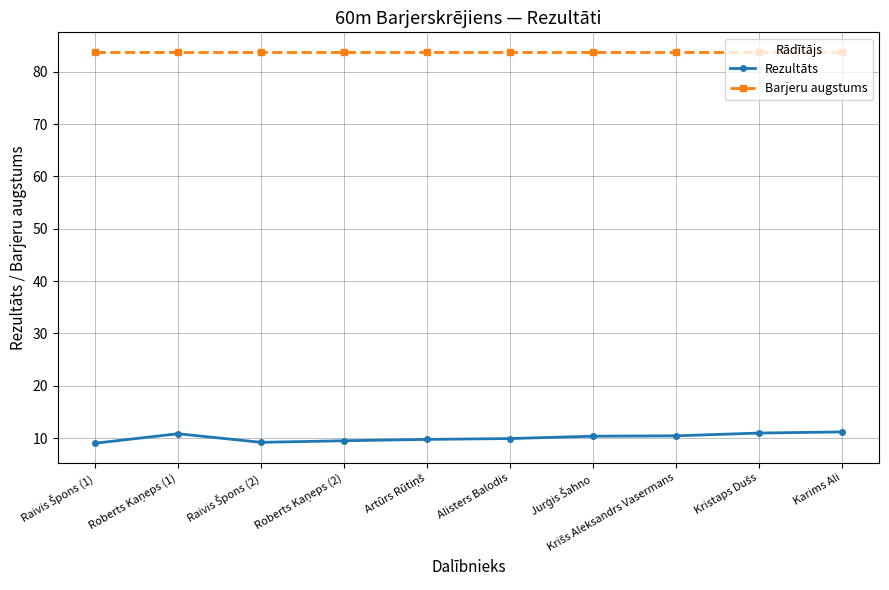

At how many categories does at least one series exceed 78?

10